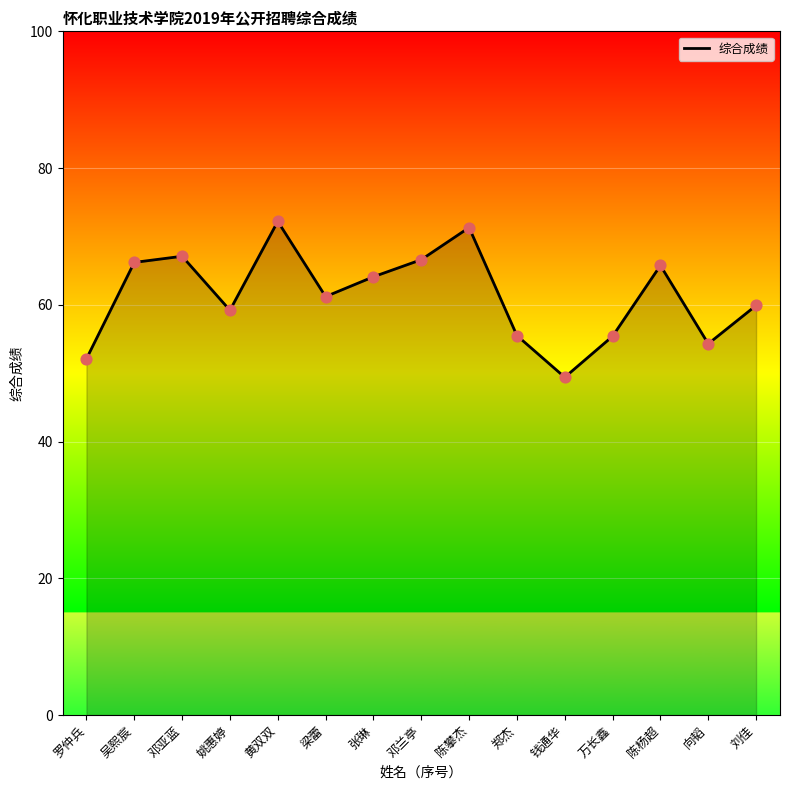

Approximately how many times larger is the value at 陈攀杰 compared to 罗仲兵?

1.4